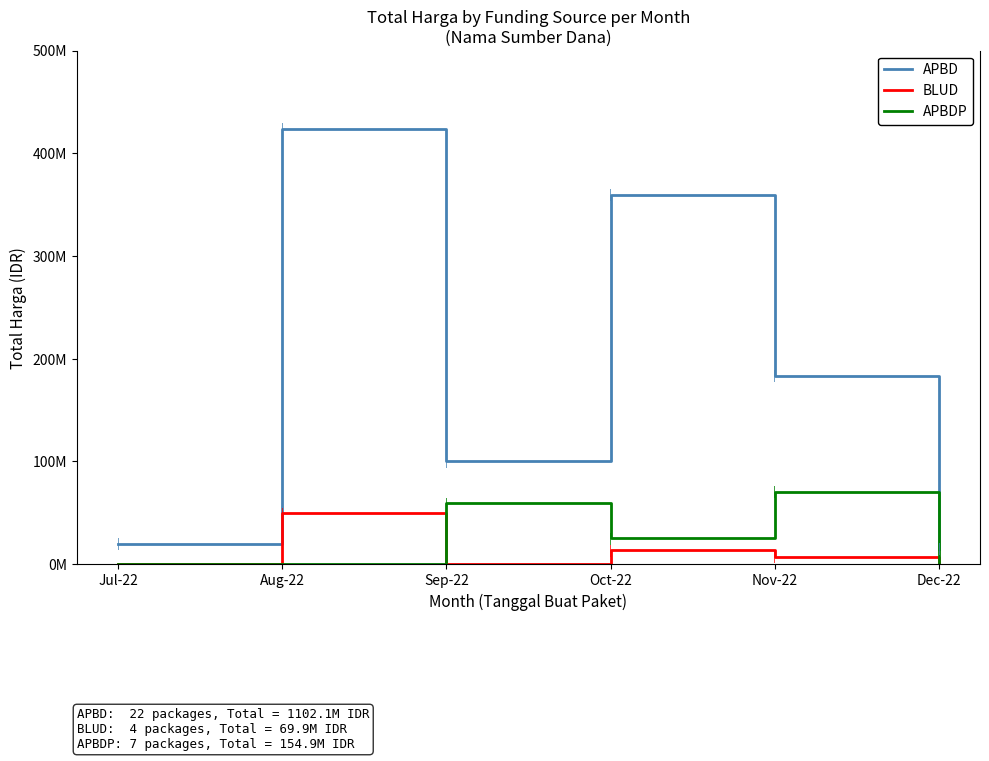

What is the label of the 2nd point from the left?

Aug-22